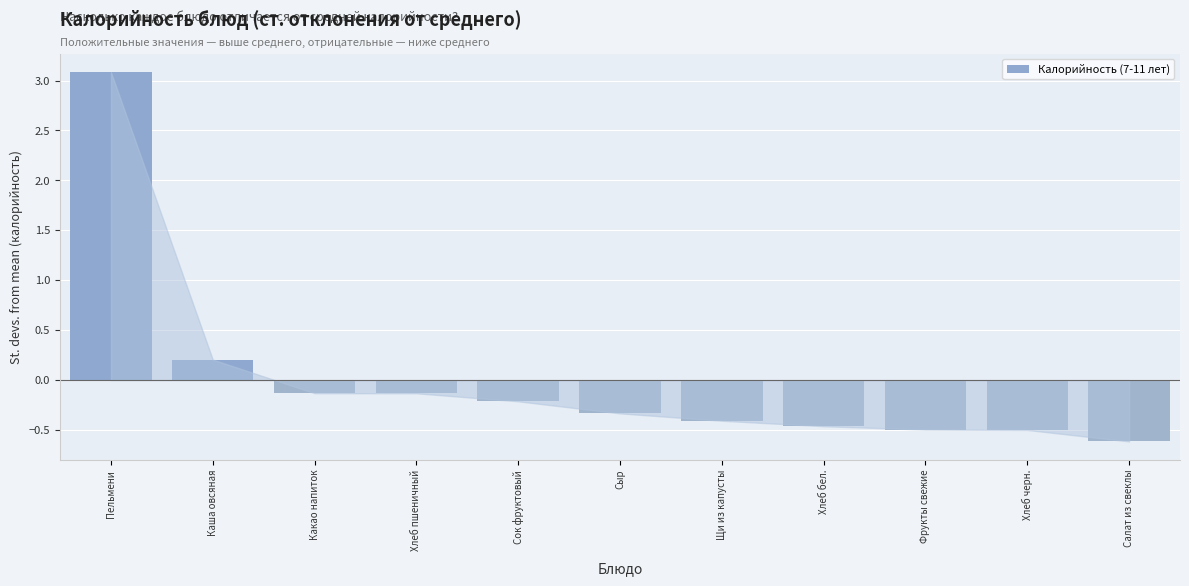

Between Хлеб пшеничный and Хлеб черн., which is larger?

Хлеб пшеничный